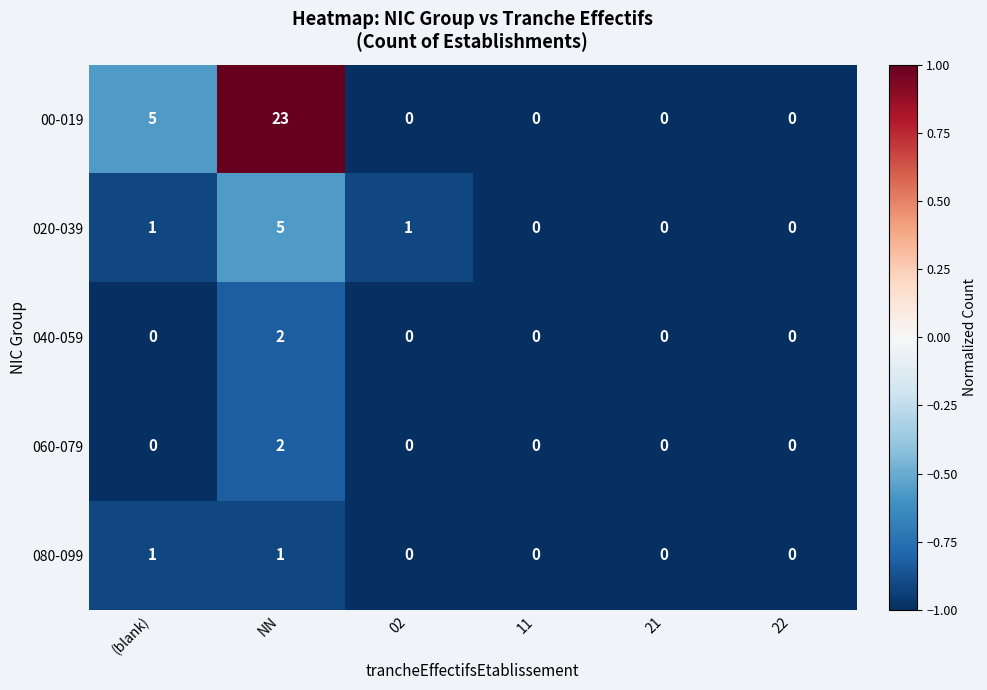

At which label does 040-059 reach its peak?

NN